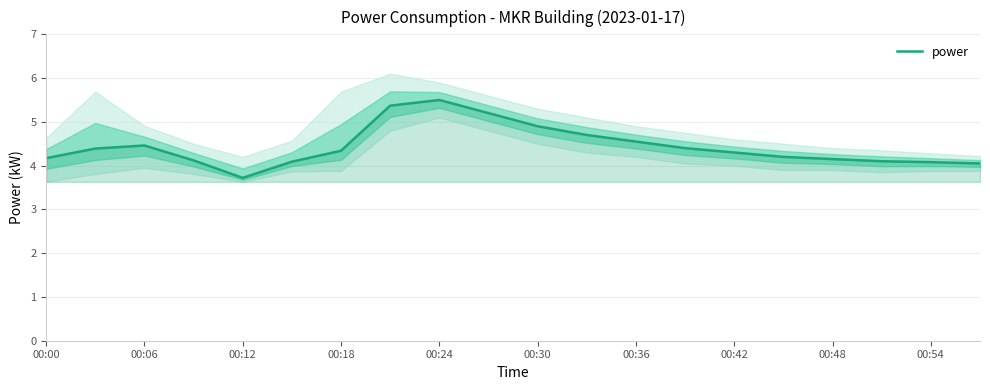

How many values are below 4?

1